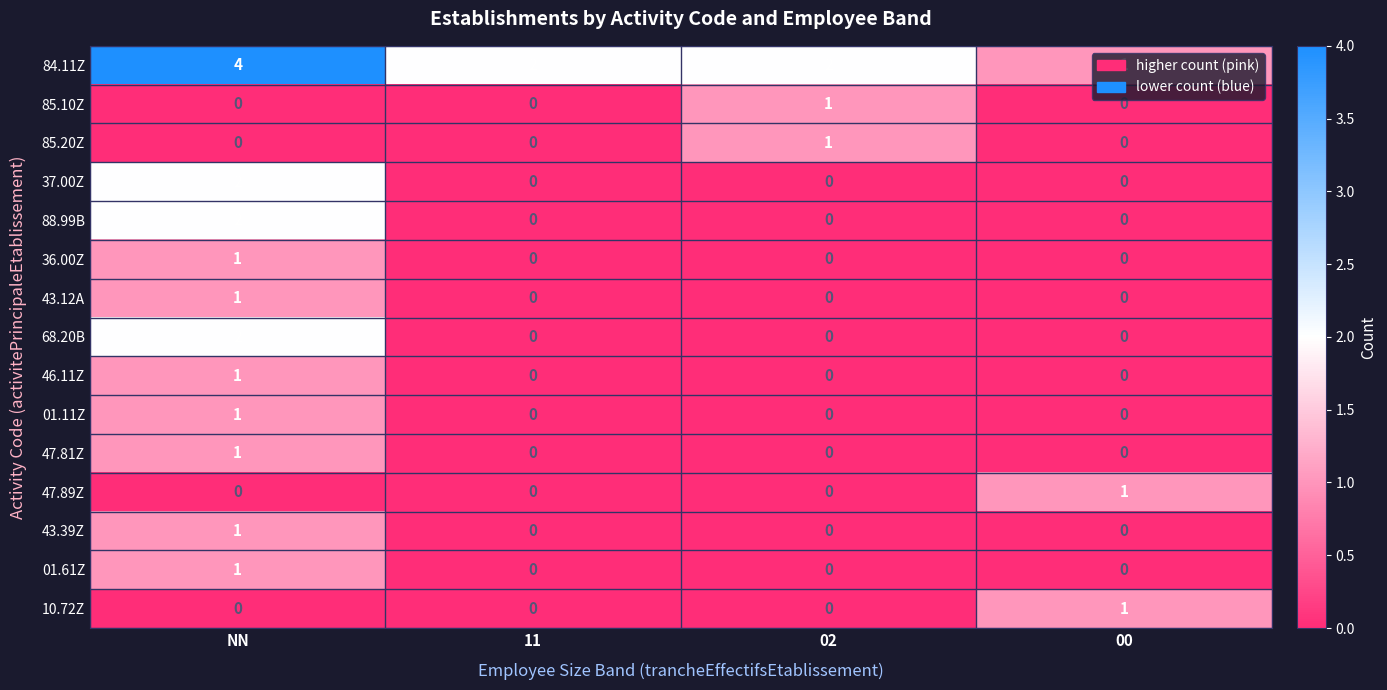

How many distinct data groups are displayed?

15